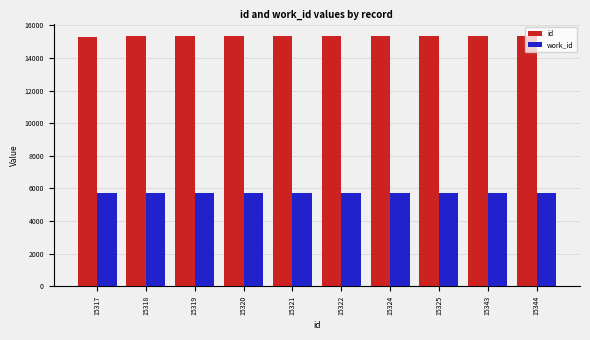

At how many categories does at least one series exceed 14328?

10